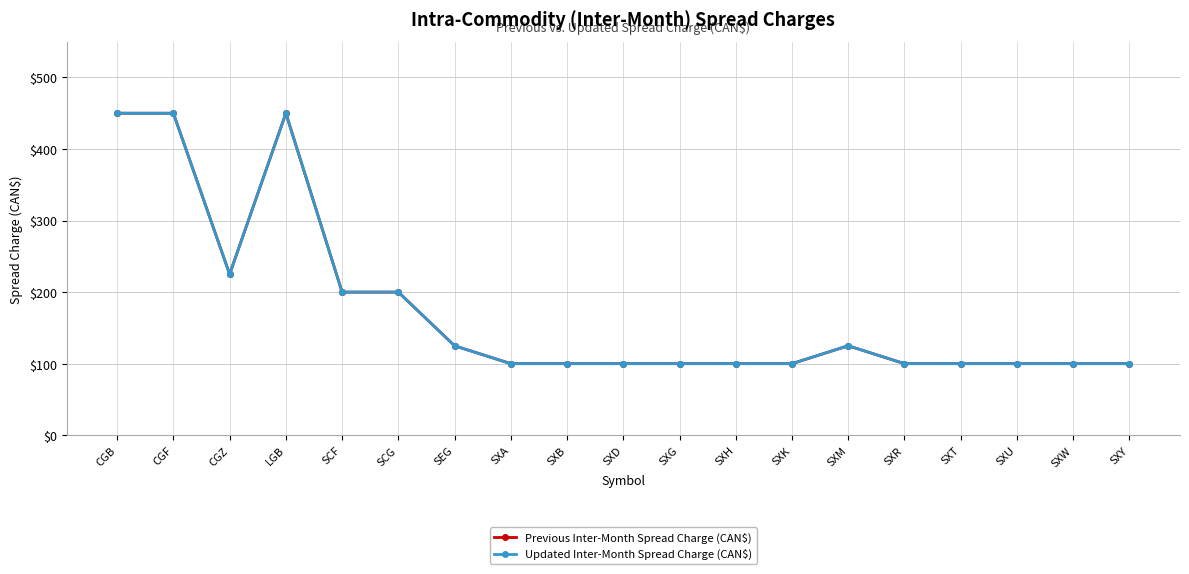

Does the chart have visible grid lines?

Yes